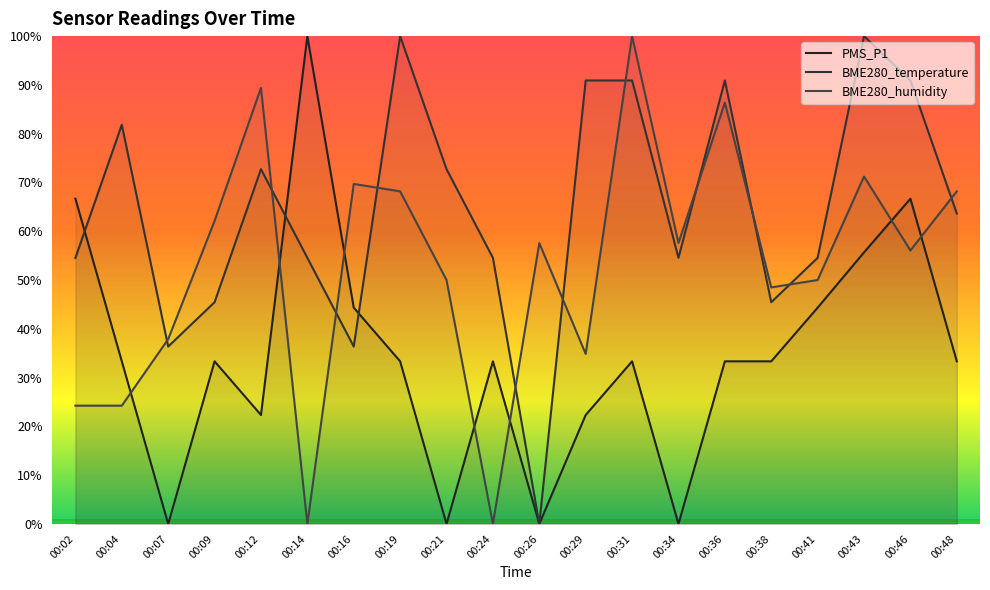

Is it true that PMS_P1 equals 33.3 at 00:24?

True